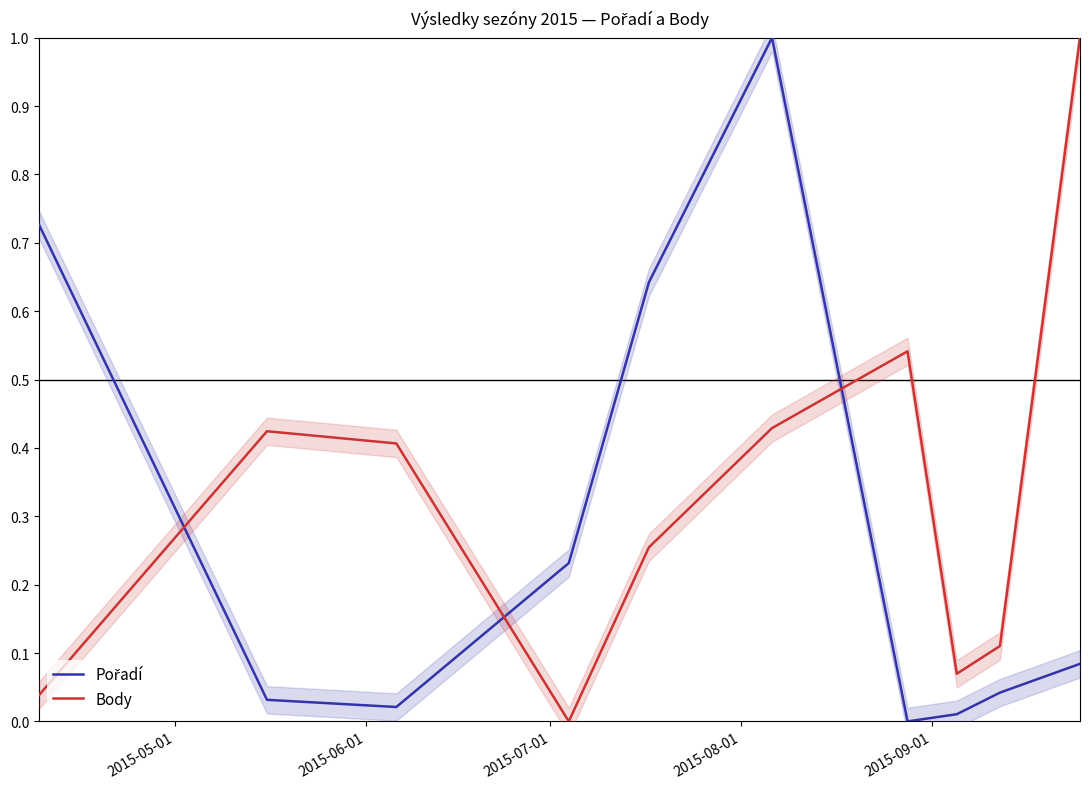

Reading right to left, list all the values displayed in this chart.

Pořadí: 0.1	0.0	0.0	0.0	1.0	0.6	0.2	0.0	0.0	0.7
Body: 1.0	0.1	0.1	0.5	0.4	0.3	0.0	0.4	0.4	0.0